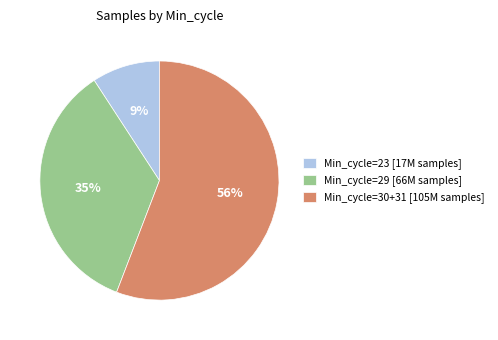

What is the ratio of the value at Min_cycle=23 [17M samples] to the value at Min_cycle=29 [66M samples]?

0.3